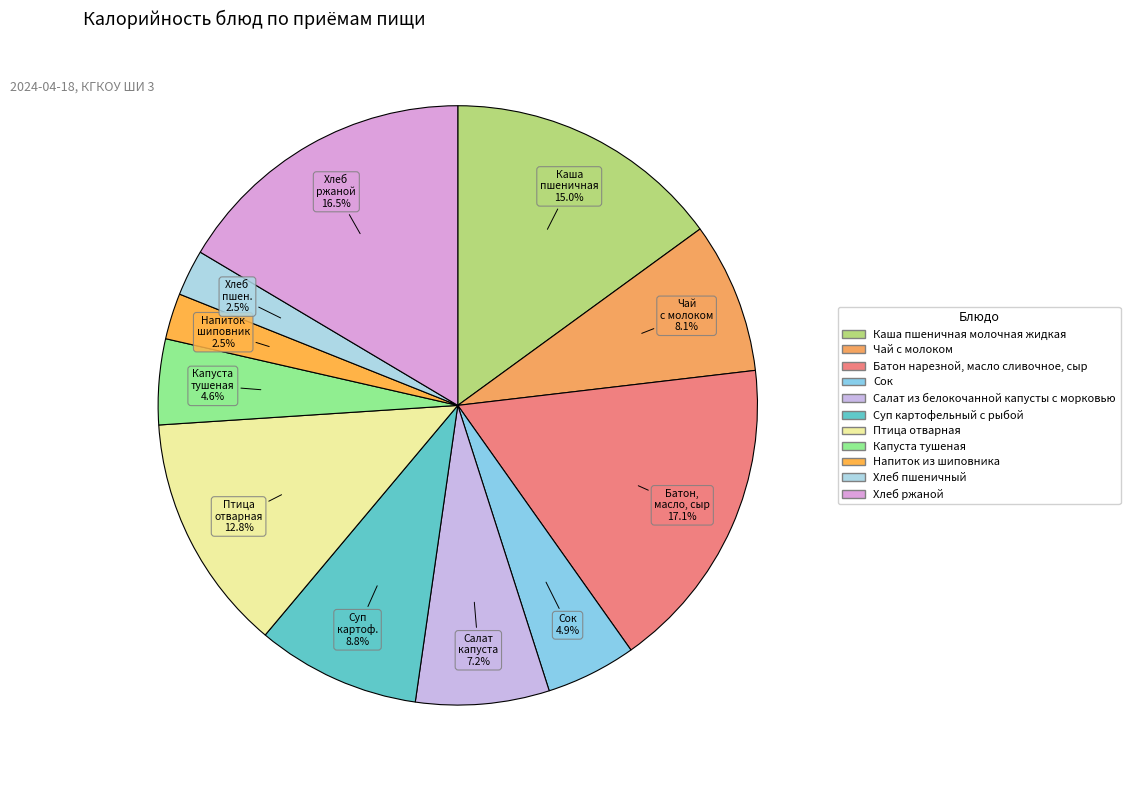

What is the ratio of the value at Птица отварная to the value at Хлеб ржаной?

0.8